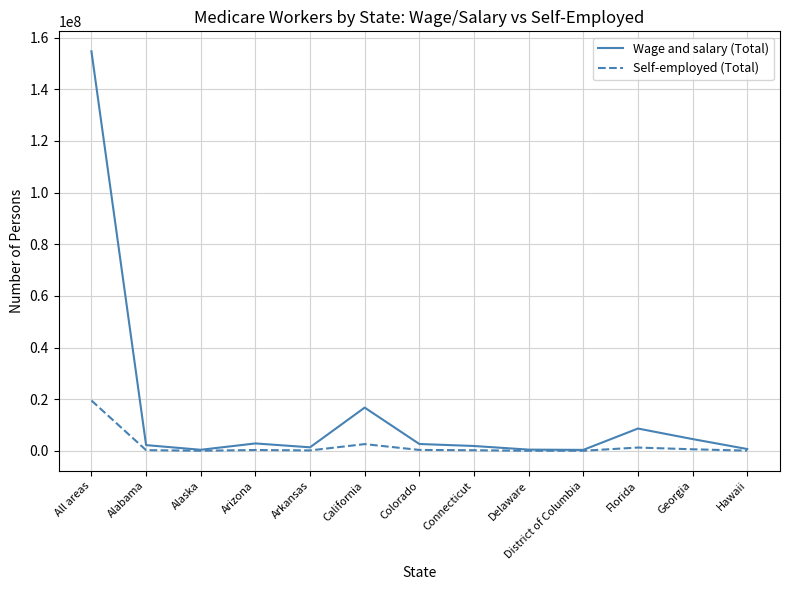

Where is the first local minimum for Wage and salary (Total)?

Alaska